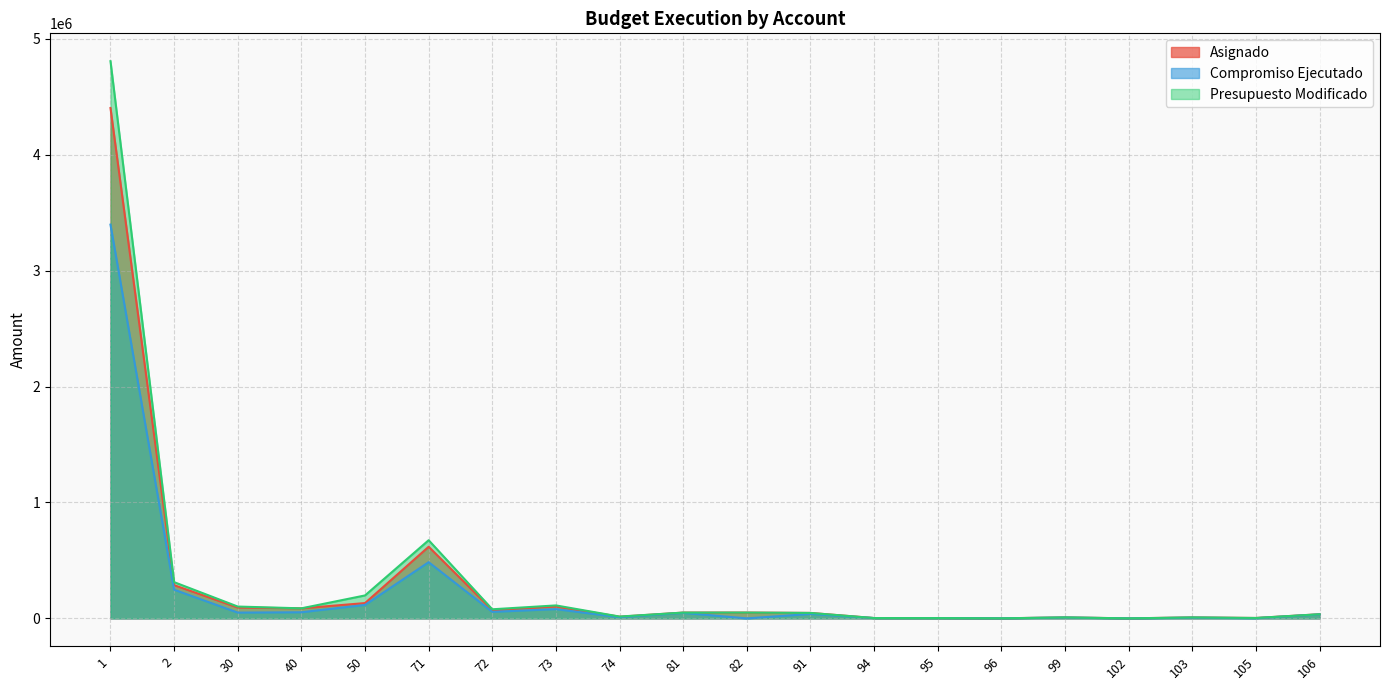

What is the value of the Asignado point at the 7th from the left?

71881